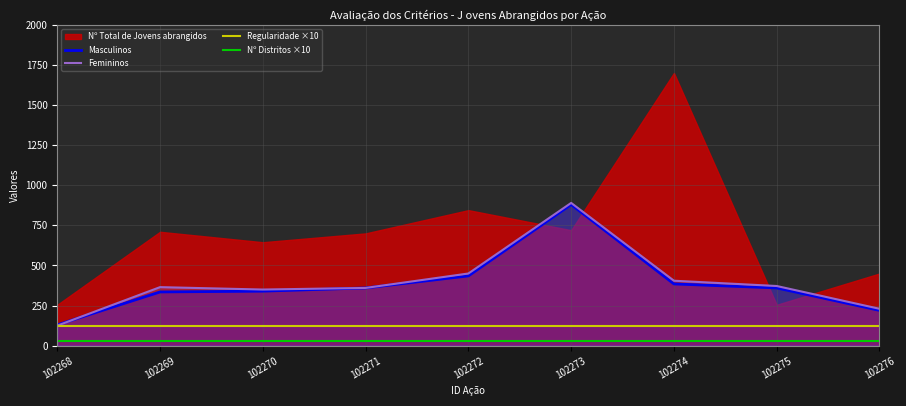

Is the value of Masculinos at 102269 greater than the value of Femininos at 102268?

Yes